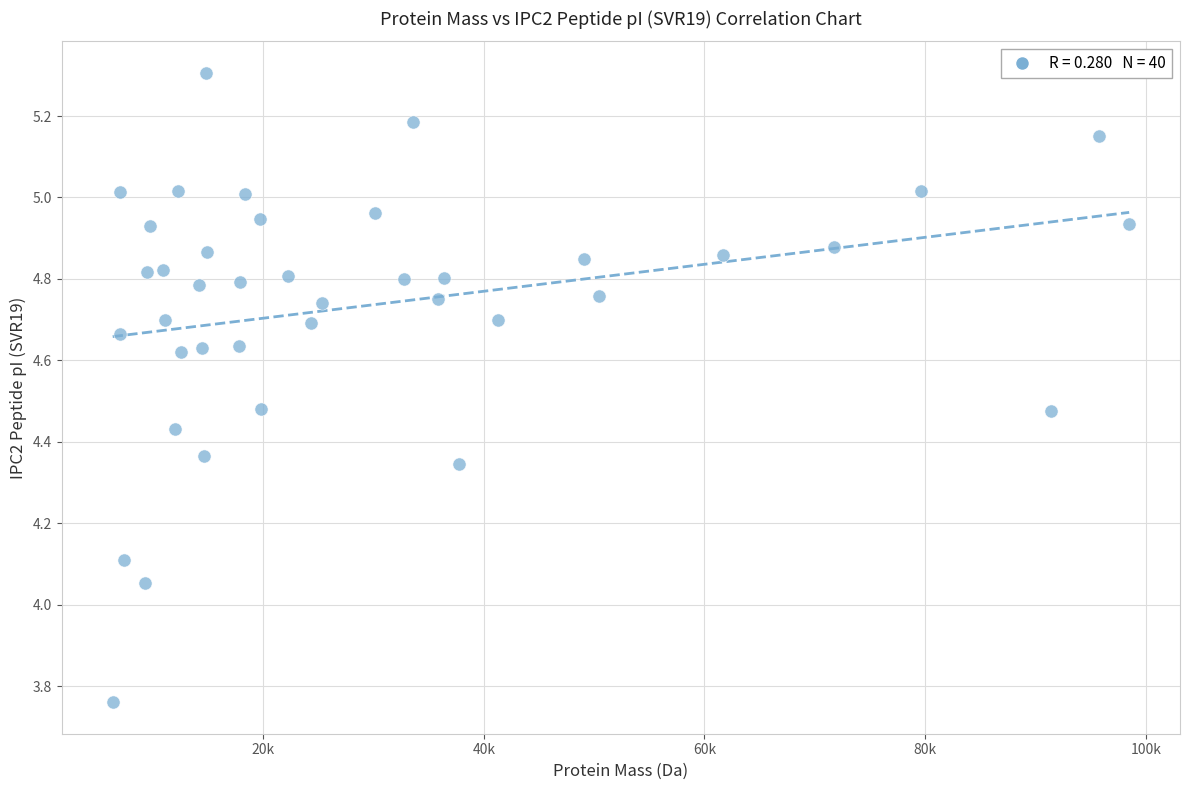

What is the range of X values (max minus min)?

92135.2